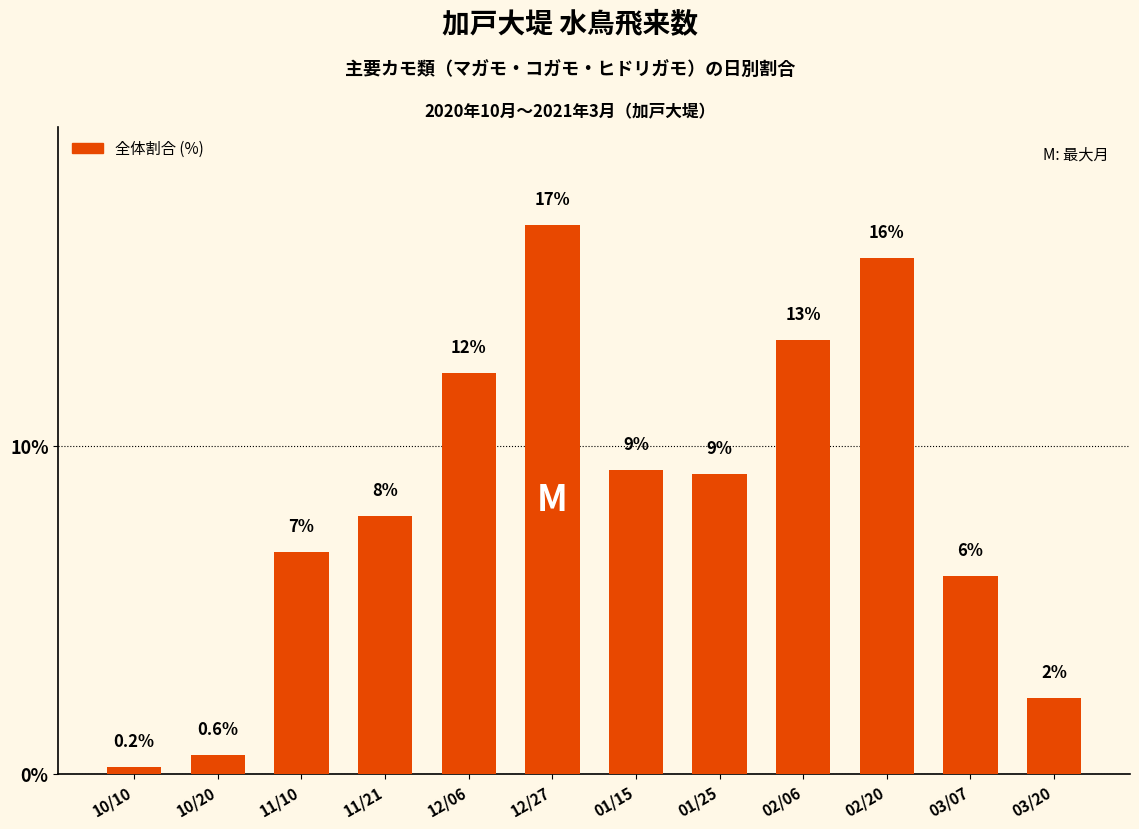

Is it true that the value at 02/06 is 8.2?

False